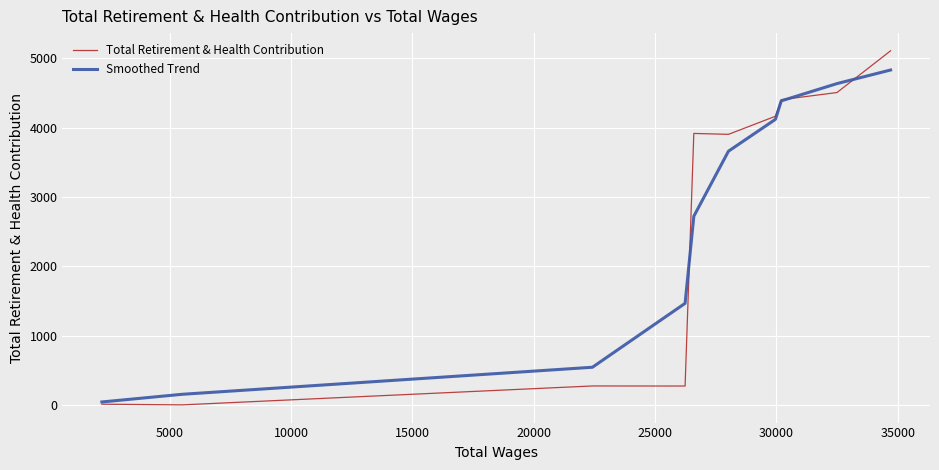

What is the difference between the maximum and second lowest values in the Smoothed Trend series?

4678.6